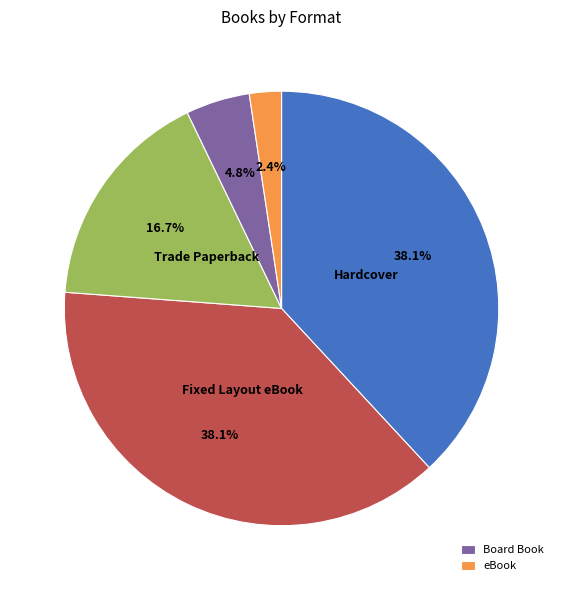

Is there any slice that represents more than half of the pie?

No